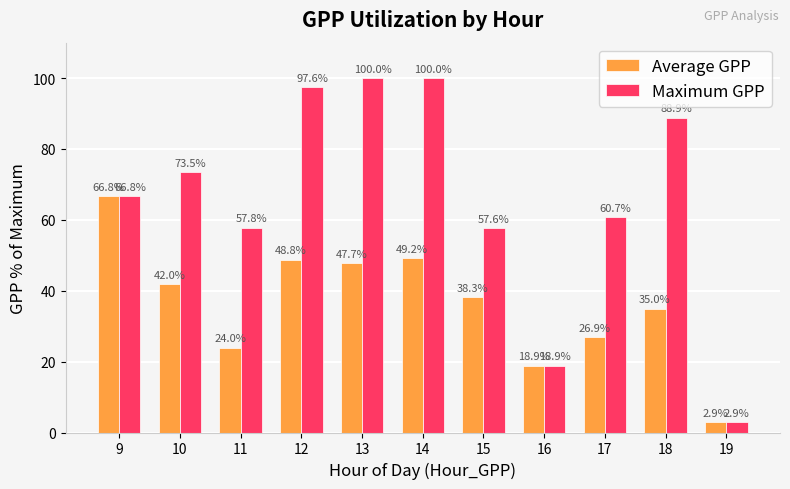

What is the maximum value for Average GPP?

66.8